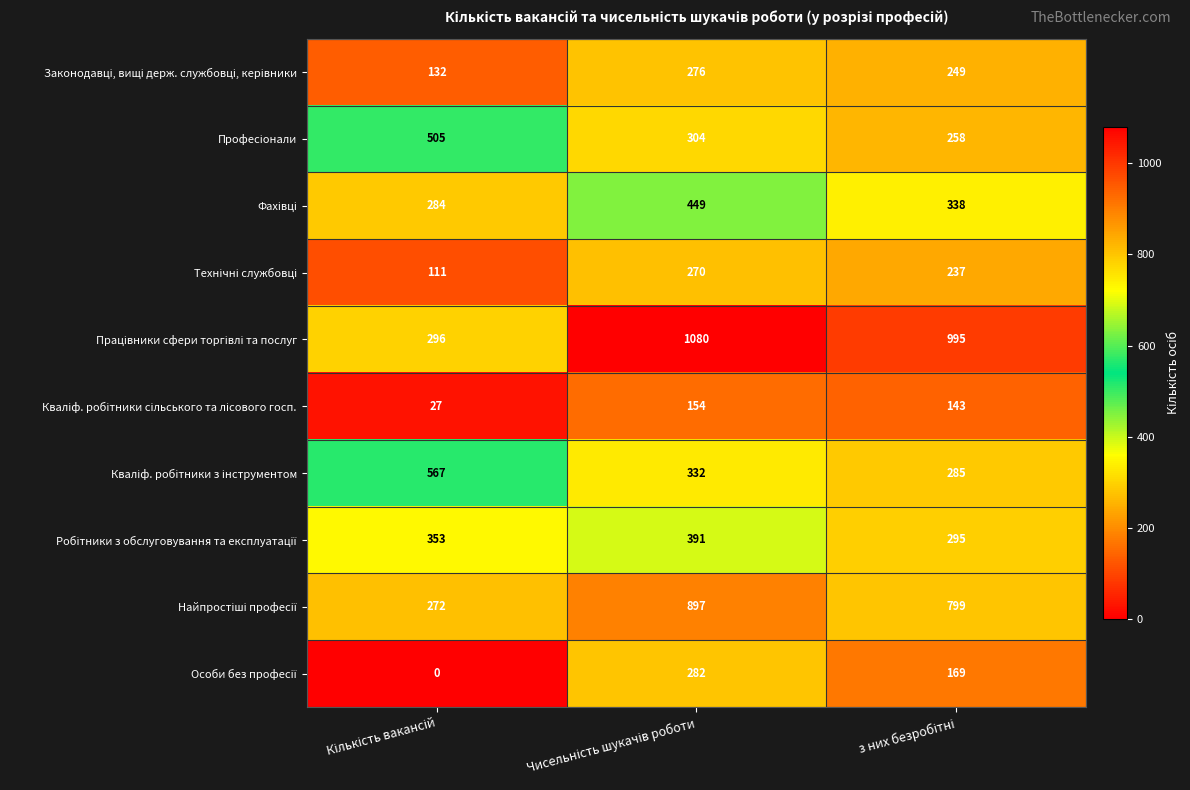

What is the greatest value displayed?

1080